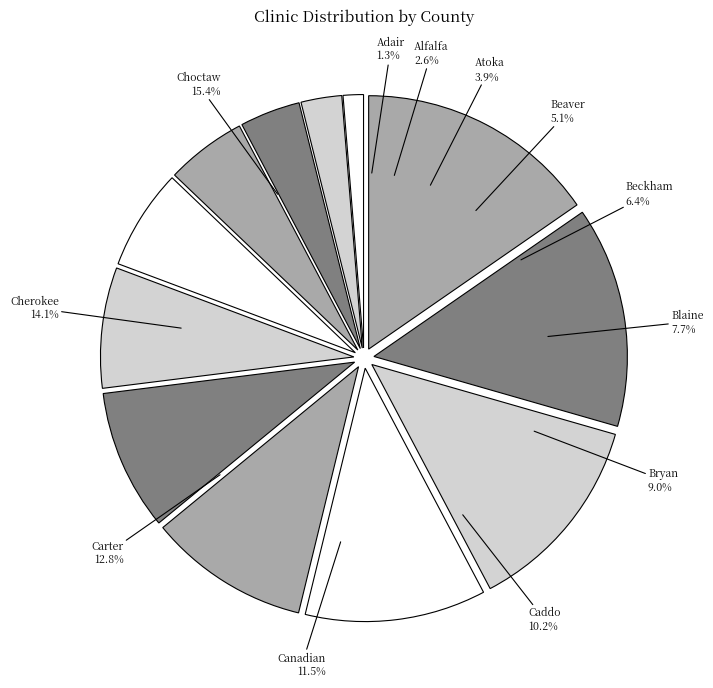

Is Bryan the majority of the pie?

No